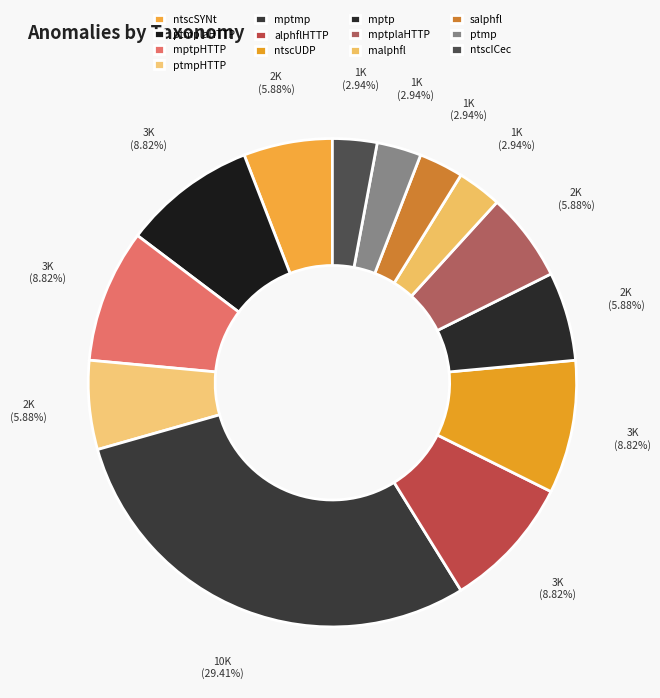

Does any single category account for the majority?

No